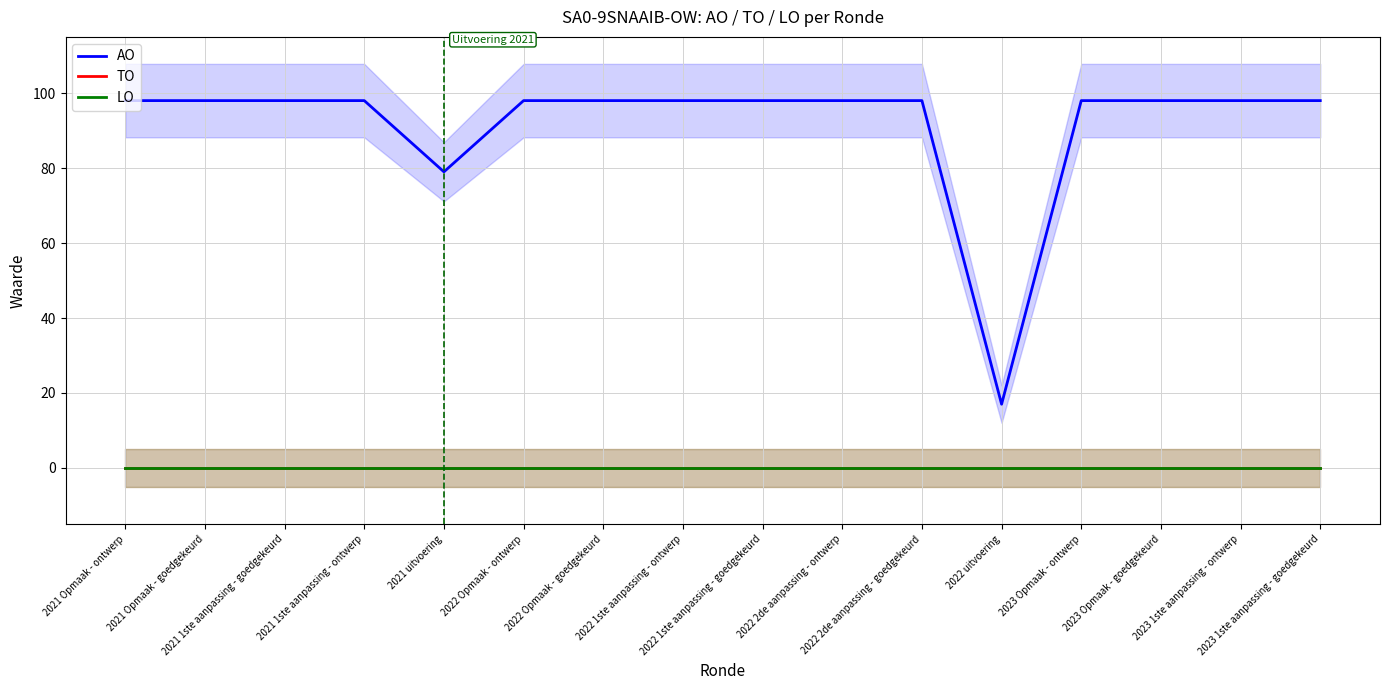

Between 2022 Opmaak - ontwerp and 2022 2de aanpassing - goedgekeurd, which series saw the biggest shift?

AO